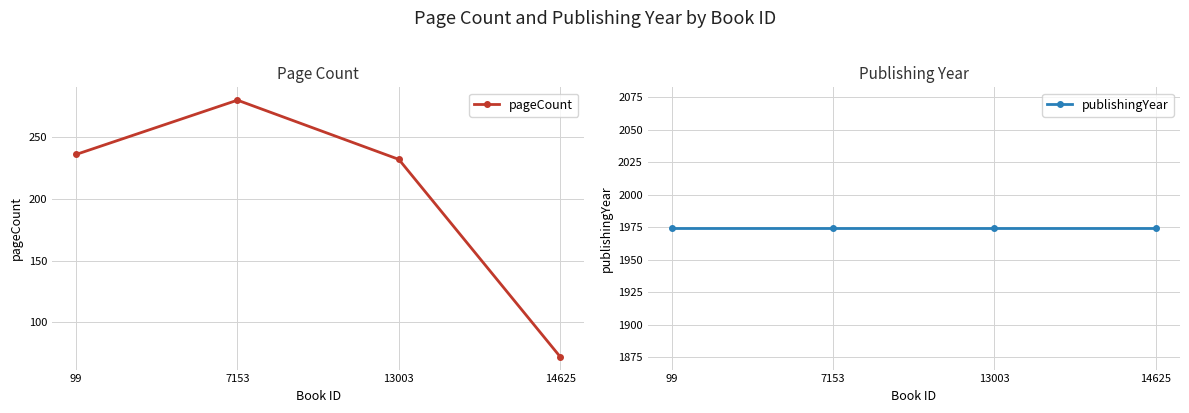

Between 99 and 13003, which series saw the biggest shift?

pageCount